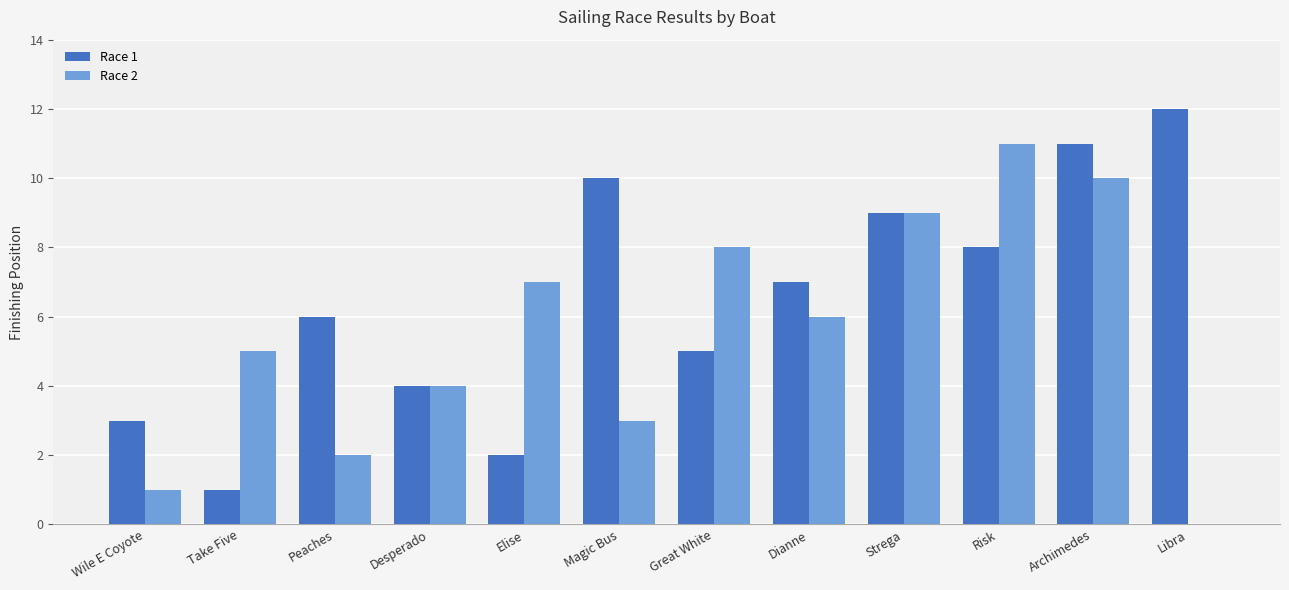

Which series has the largest total across all categories?

Race 1